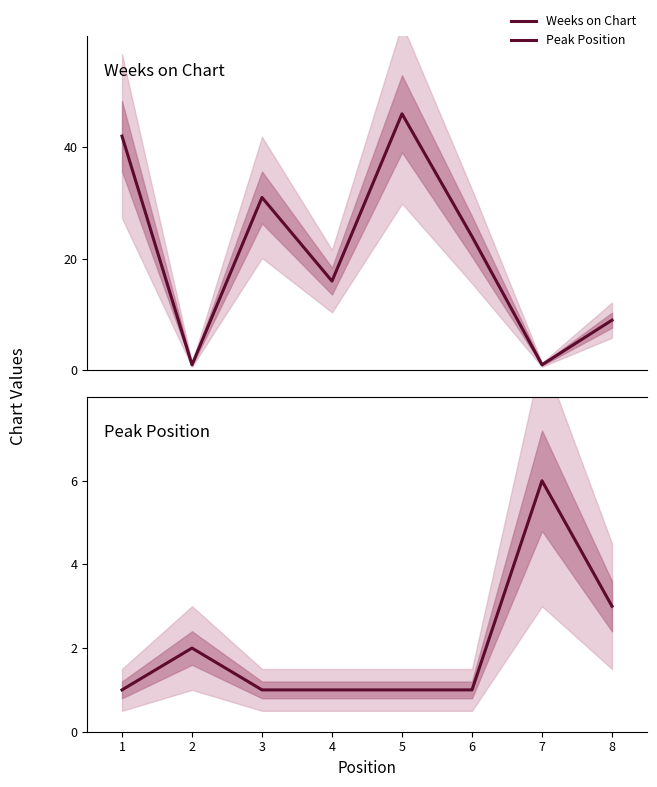

At which category does Weeks on Chart reach its first local peak?

3